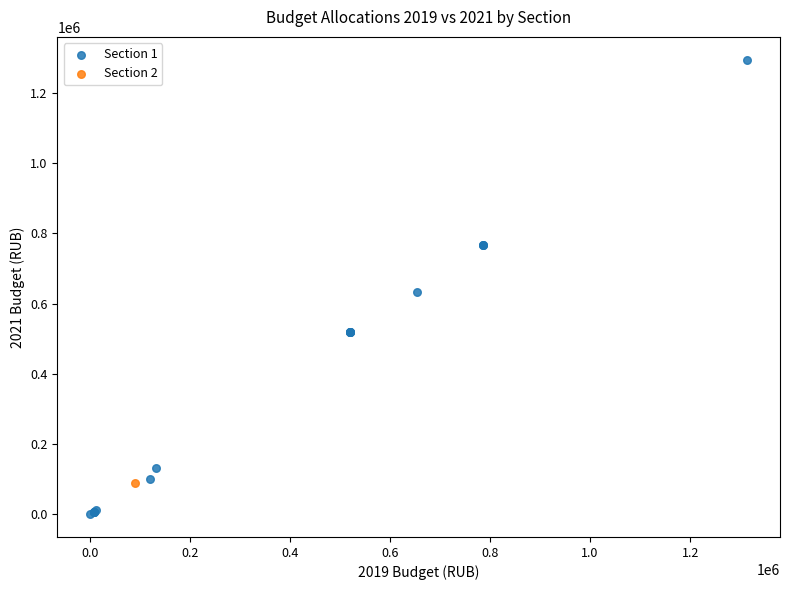

What are all the series names shown in the legend?

Section 1, Section 2